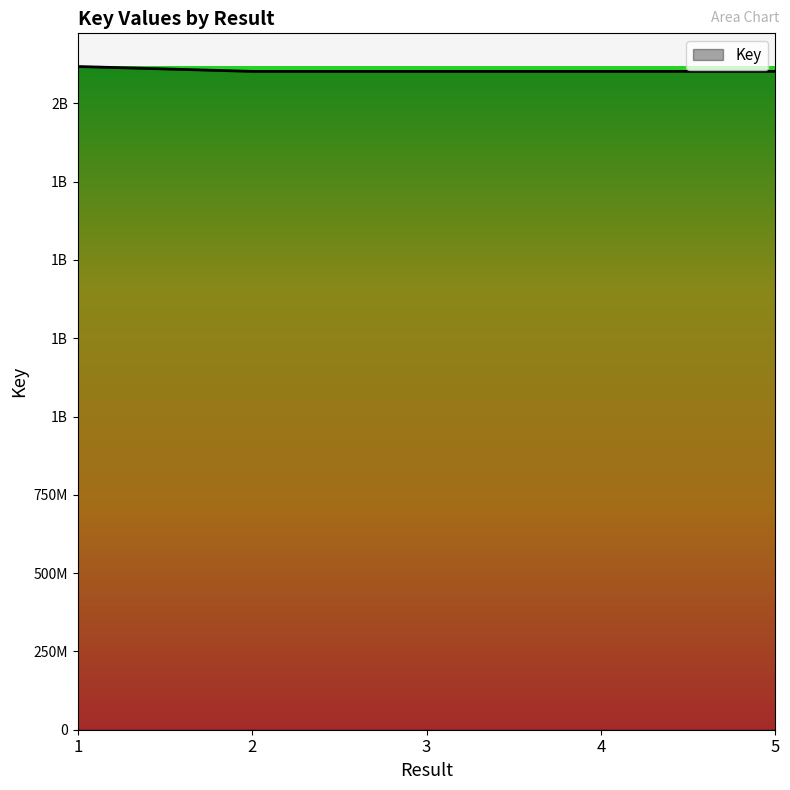

Does the chart display data point markers on the line(s)?

No